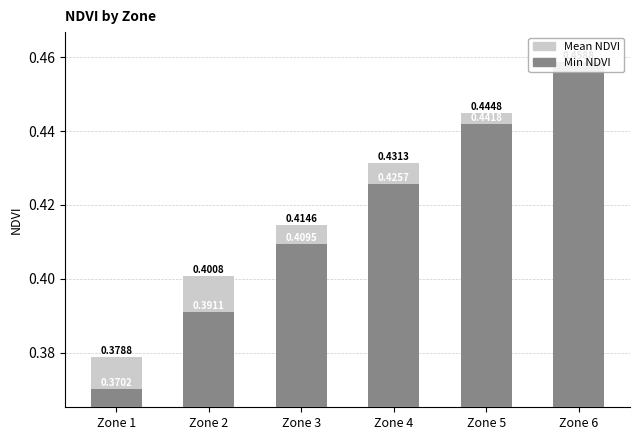

Between Zone 5 and Zone 1, which is larger?

Zone 5